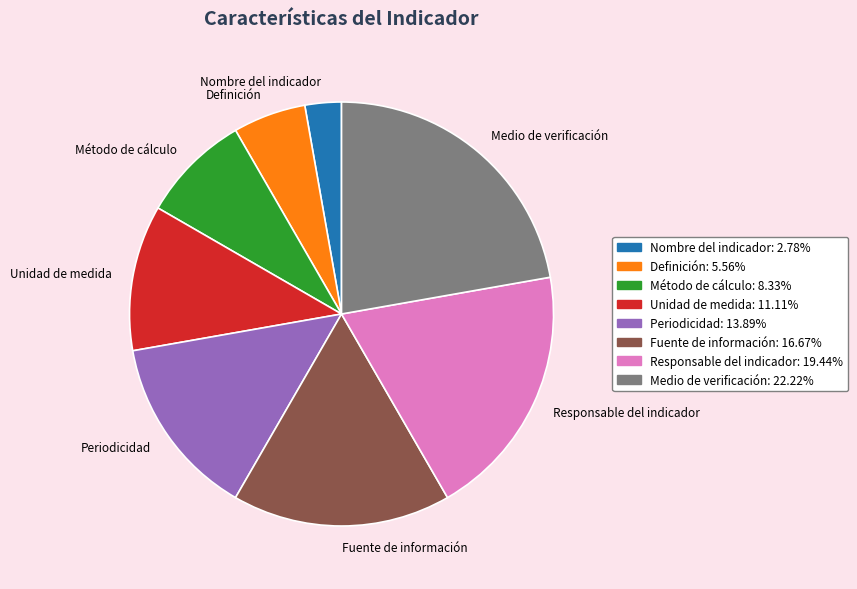

Which slice is the smallest?

Nombre del indicador